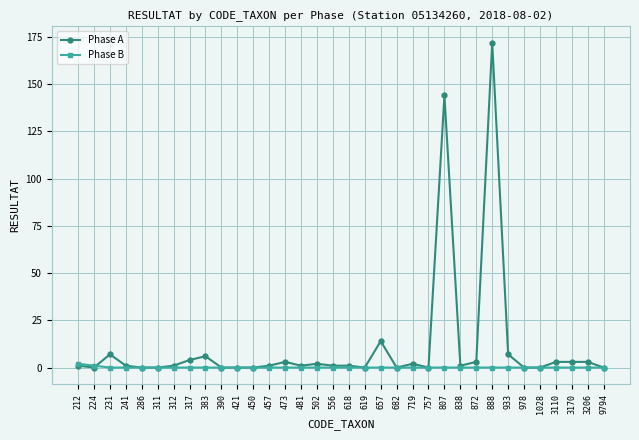

At which label is Phase A closest to 86?

807